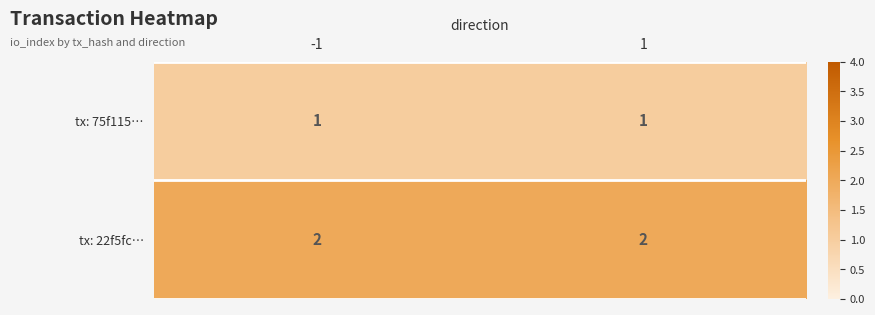

What is the difference between the highest and lowest values at 1?

1